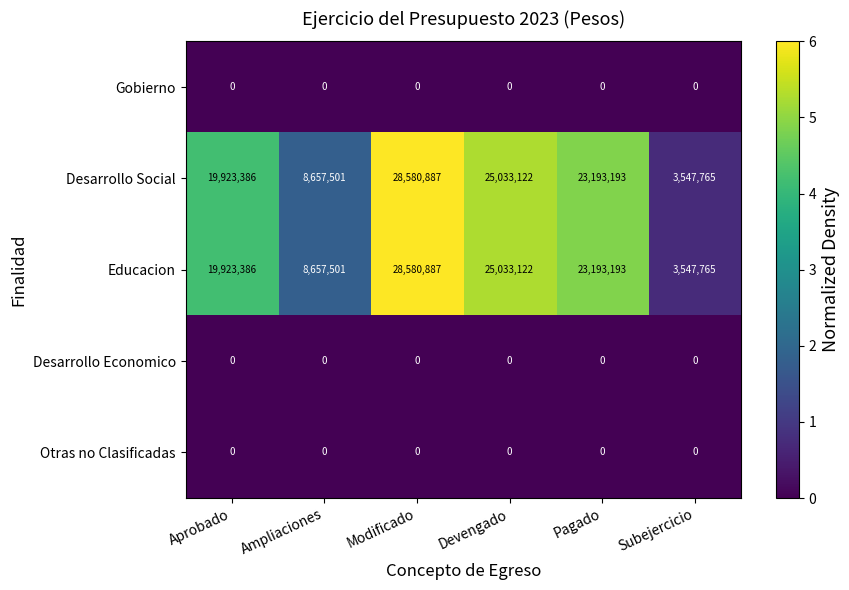

Reading left to right, what are all the values shown in this chart?

Gobierno: Aprobado=0	Ampliaciones=0	Modificado=0	Devengado=0	Pagado=0	Subejercicio=0
Desarrollo Social: Aprobado=19923386	Ampliaciones=8657501	Modificado=28580887	Devengado=25033122	Pagado=23193193	Subejercicio=3547765
Educacion: Aprobado=19923386	Ampliaciones=8657501	Modificado=28580887	Devengado=25033122	Pagado=23193193	Subejercicio=3547765
Desarrollo Economico: Aprobado=0	Ampliaciones=0	Modificado=0	Devengado=0	Pagado=0	Subejercicio=0
Otras no Clasificadas: Aprobado=0	Ampliaciones=0	Modificado=0	Devengado=0	Pagado=0	Subejercicio=0